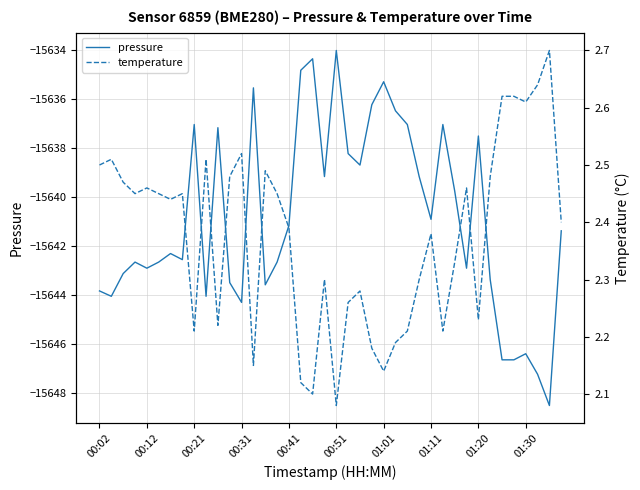

Is this an area chart (filled region under the line)?

No